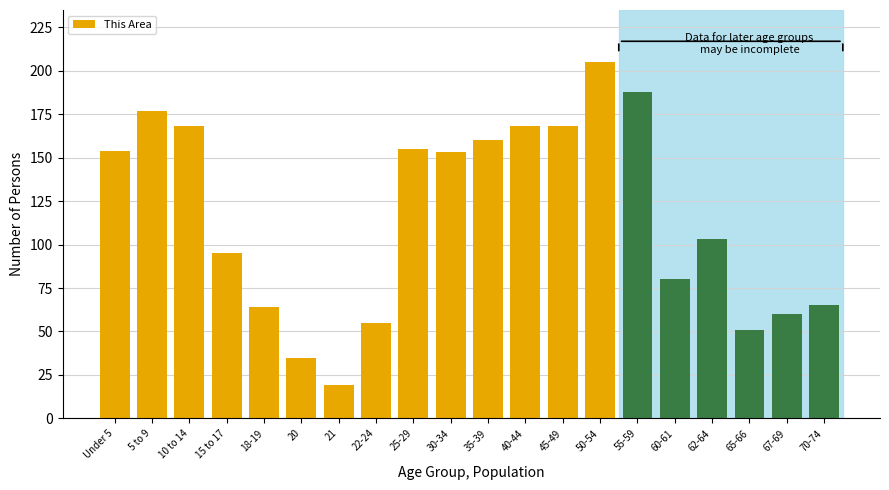

Reading left to right, list all the values displayed in this chart.

154	177	168	95	64	35	19	55	155	153	160	168	168	205	188	80	103	51	60	65